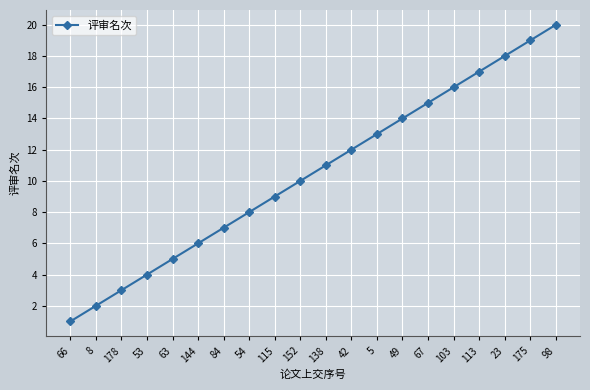

What is the label of the 15th point from the right?

144